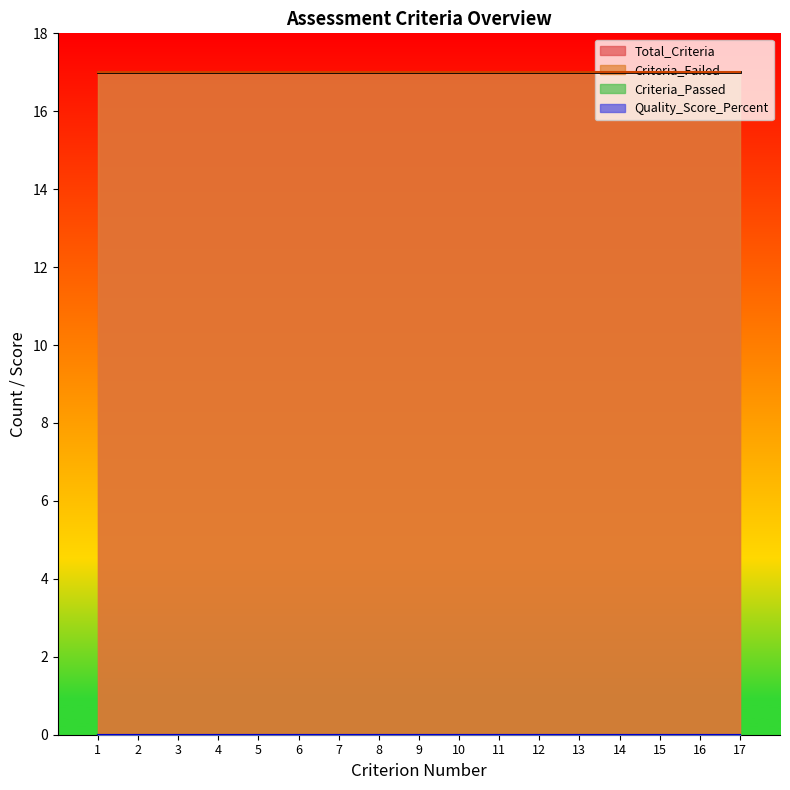

True or false: Criterion_Number and Total_Criteria cross at least once.

False